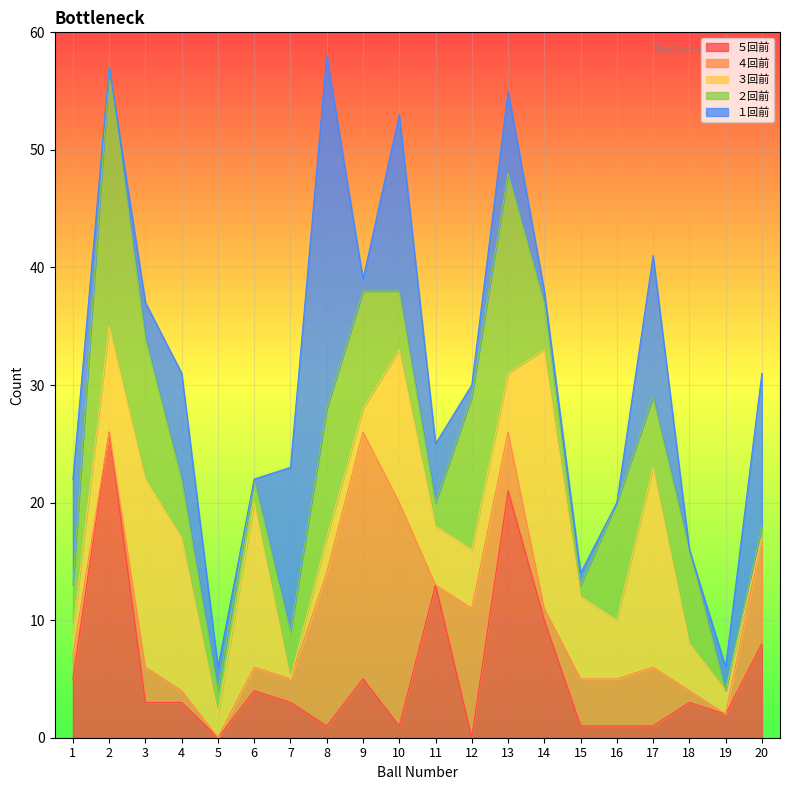

The ５回前 series shows 4 at 6. True or false?

True